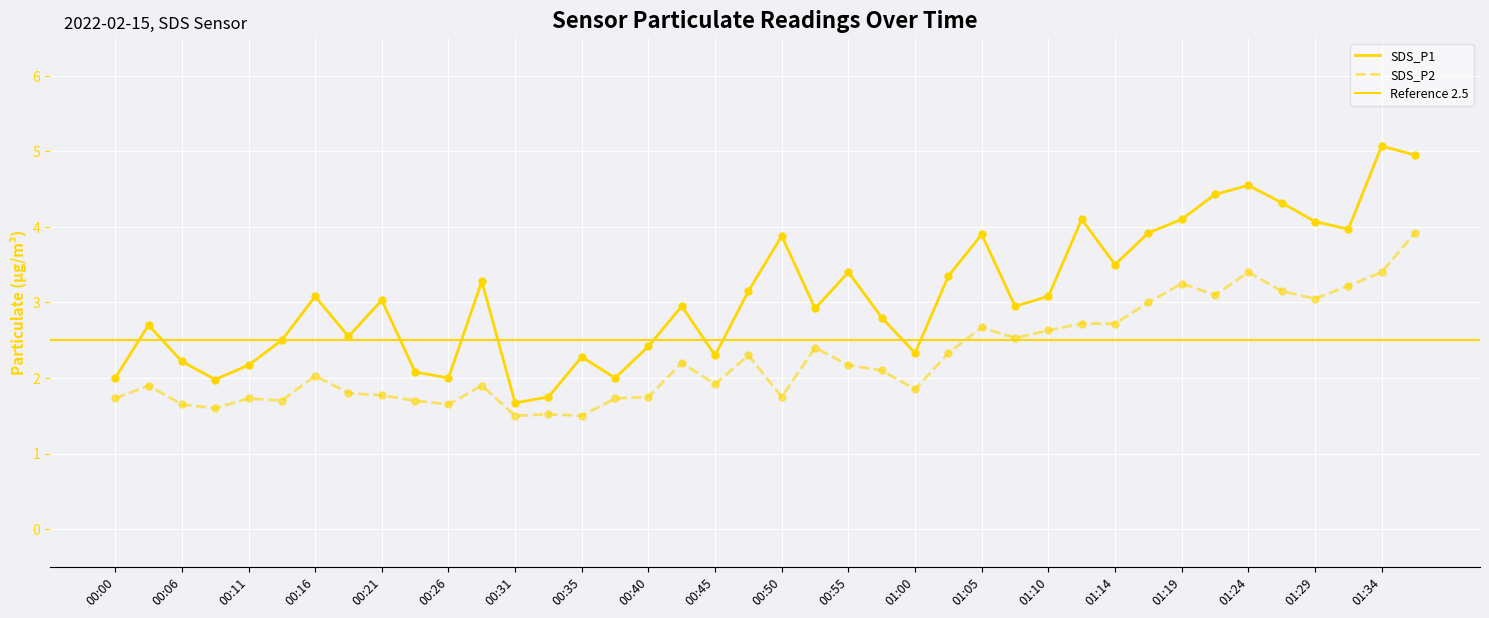

Which series contains the lowest Y value?

SDS_P2